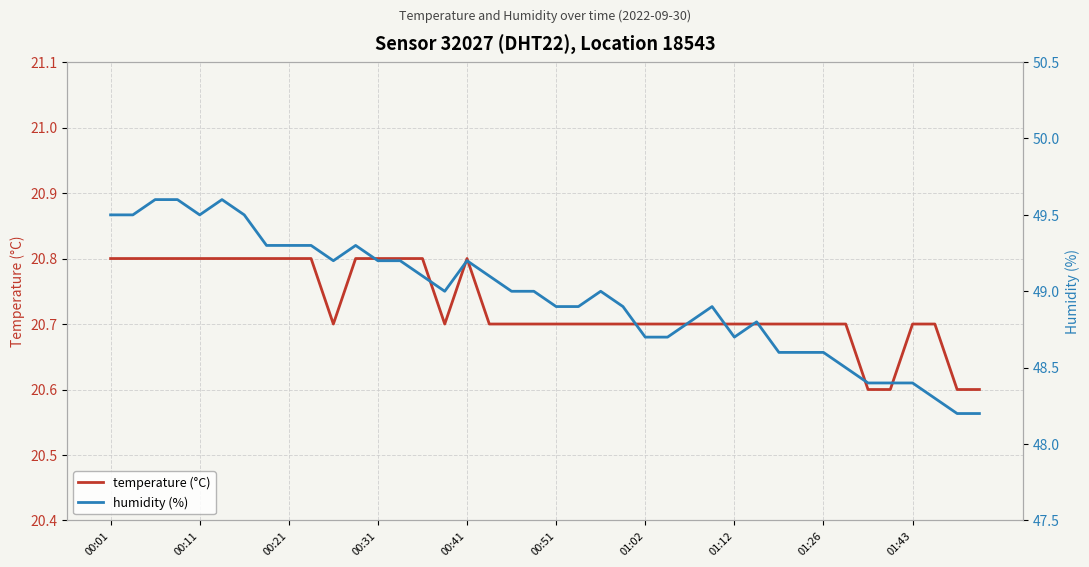

What is the minimum value for temperature (°C)?

20.6